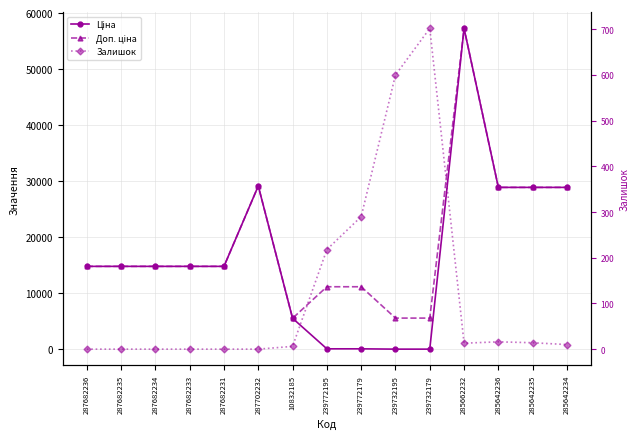

Reading right to left, what are all the values shown in this chart?

Ціна: 28901.7	28901.7	28901.7	57258.0	55.9	55.9	111.8	111.8	5560.3	29152.3	14817.6	14817.6	14817.6	14817.6	14817.6
Доп. ціна: 28901.7	28901.7	28901.7	57258.0	5591.0	5591.0	11182.0	11182.0	5560.3	29152.3	14817.6	14817.6	14817.6	14817.6	14817.6
Залишок: 10.0	14.0	16.0	13.0	702.0	600.0	290.0	218.0	6.0	0.0	0.0	0.0	0.0	0.0	0.0